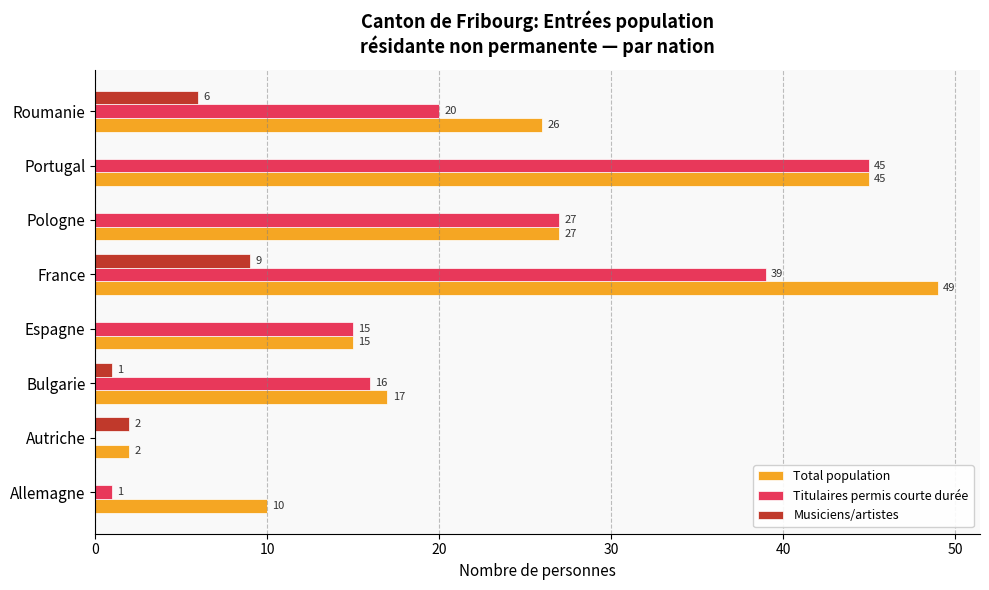

What value does the Titulaires permis courte durée series have at Bulgarie?

16